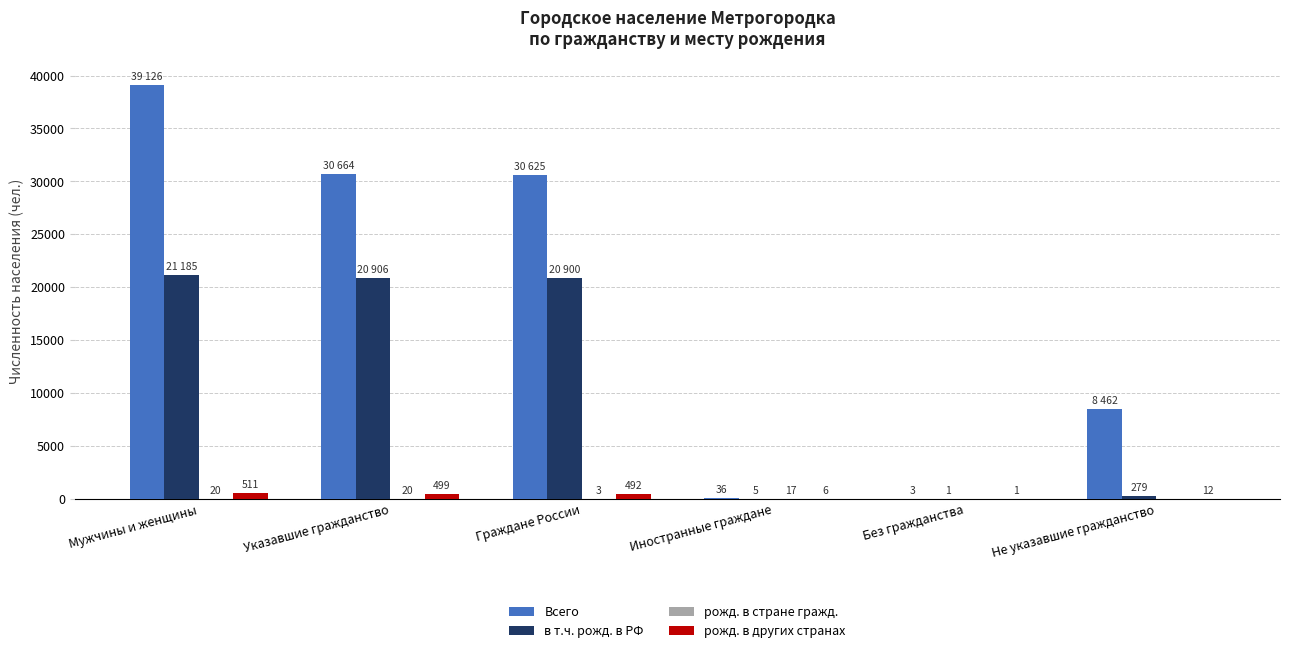

Count the number of categories in the chart.

6